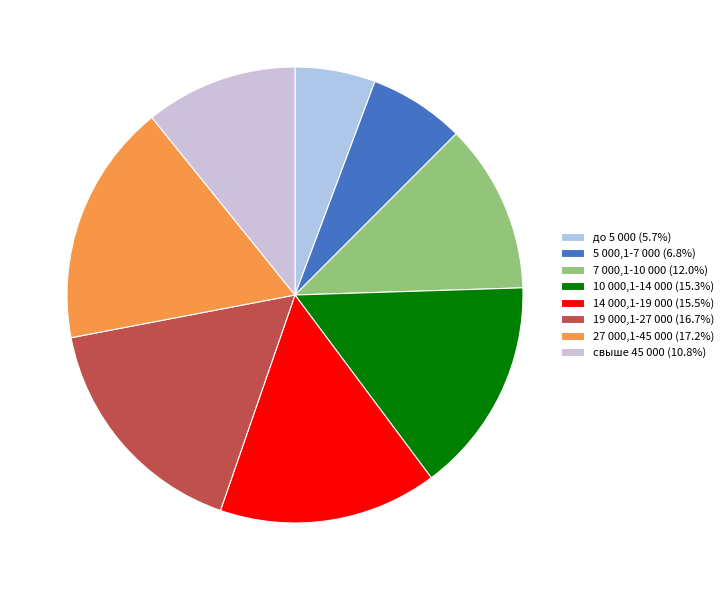

To the nearest percent, what portion does 14 000,1-19 000 represent?

16%